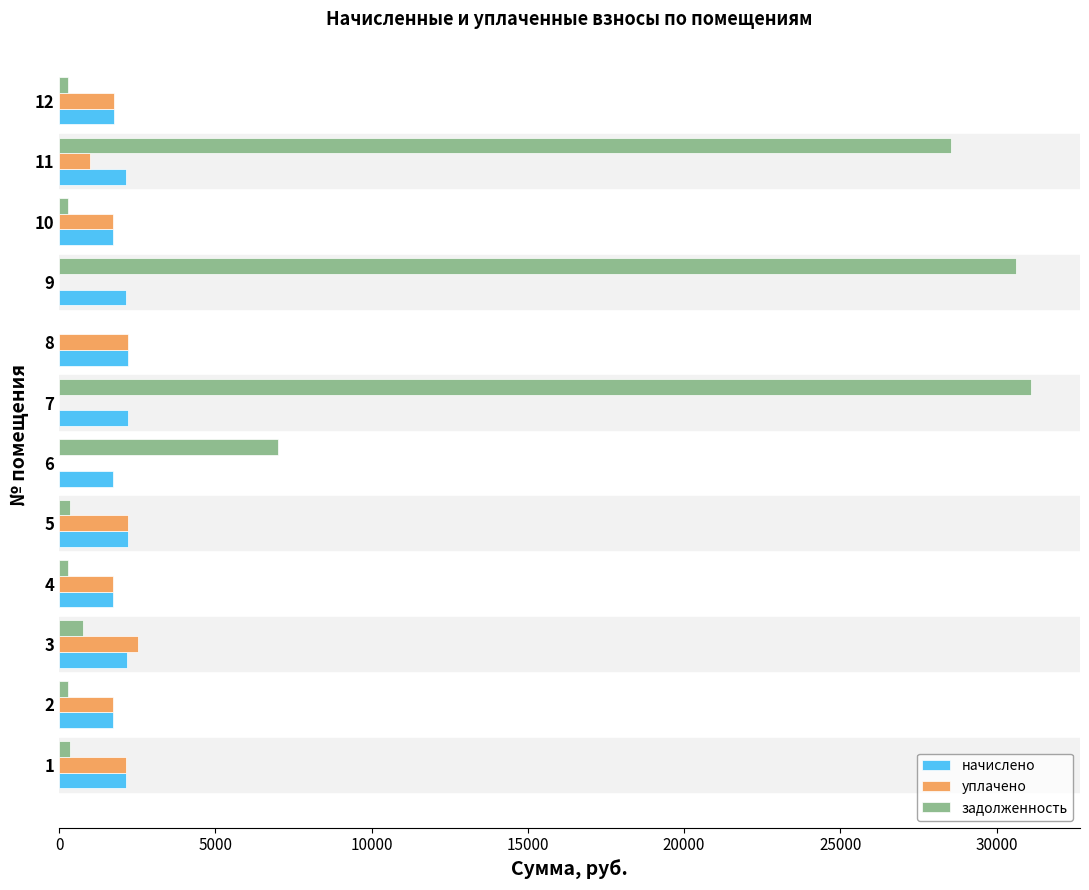

Which series has the largest total across all categories?

задолженность